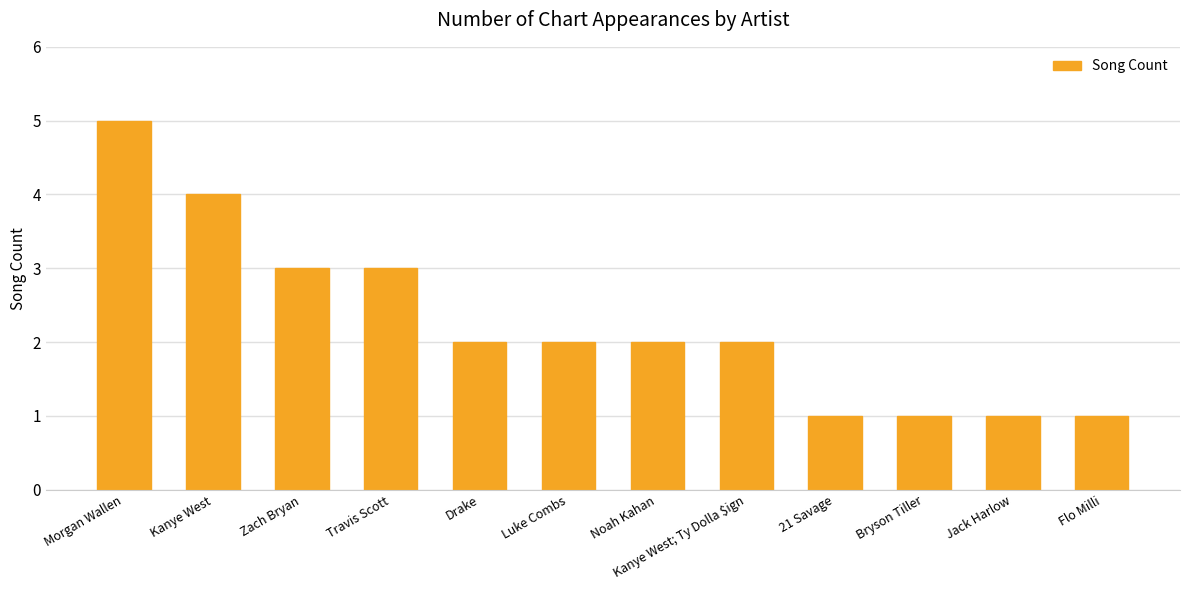

What is the difference between the maximum and minimum values?

4